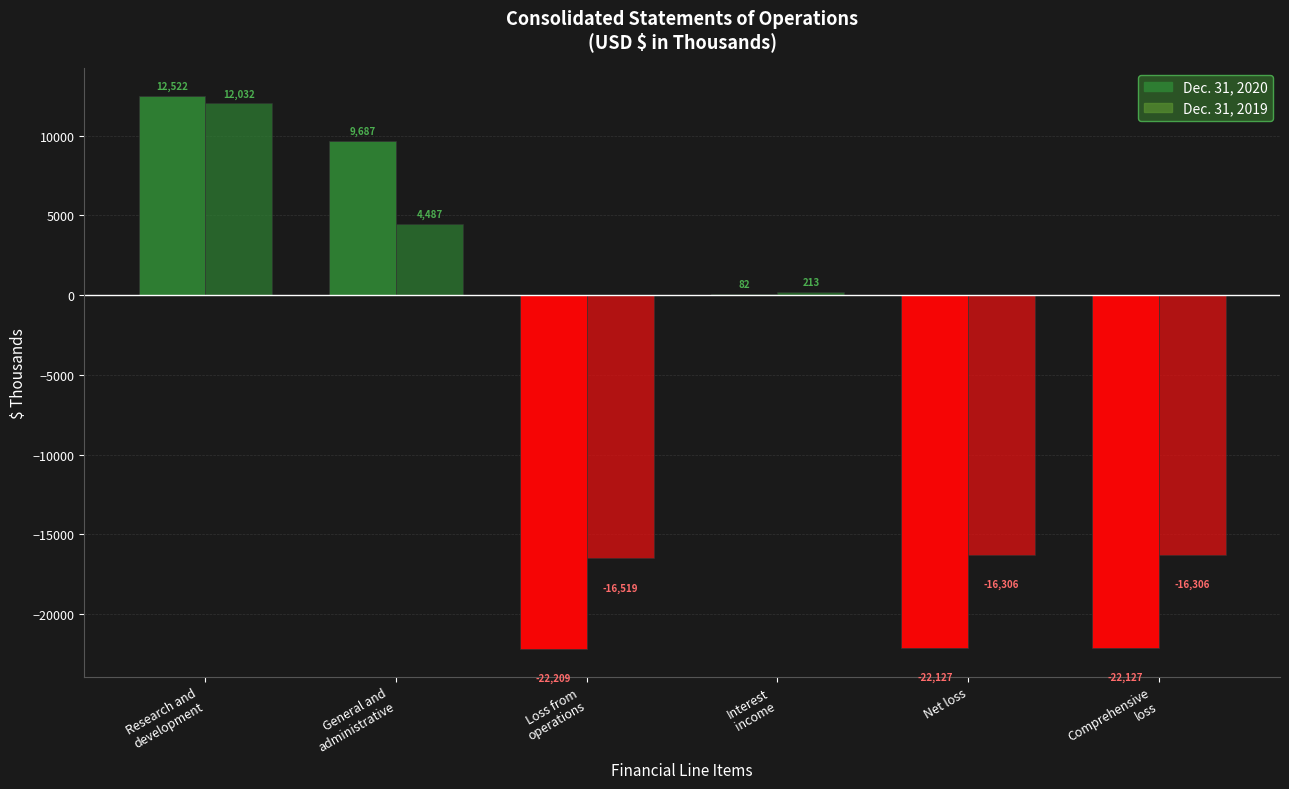

Which has a higher value, Interest
income or General and
administrative?

General and
administrative